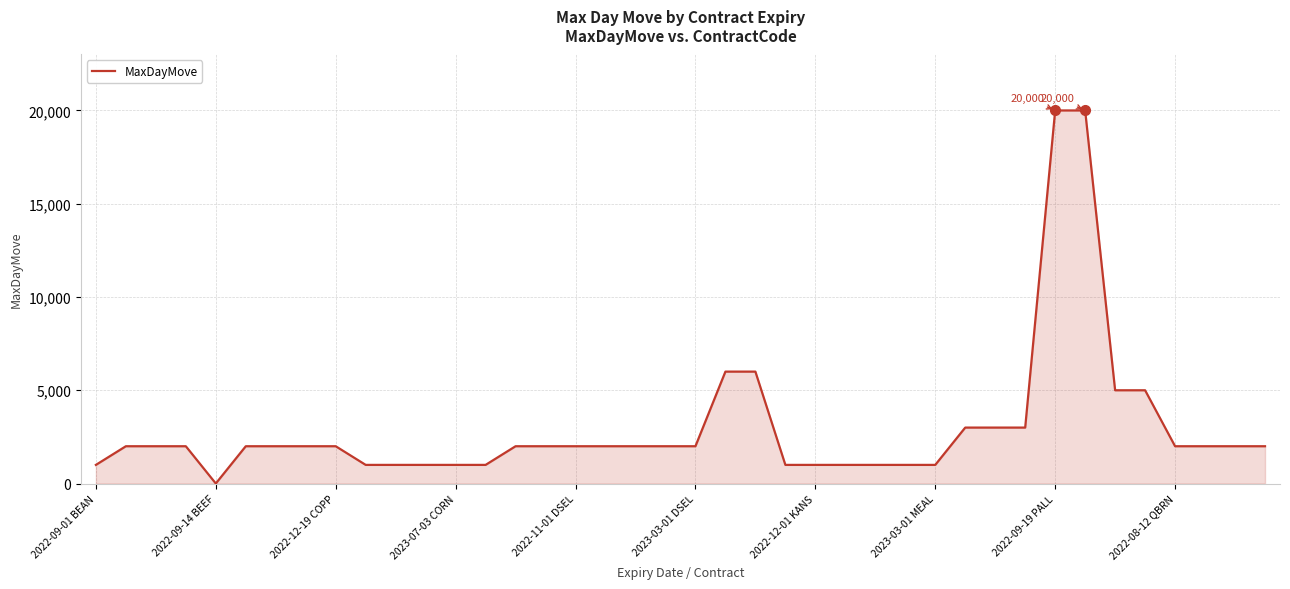

What is the greatest value displayed?

20000